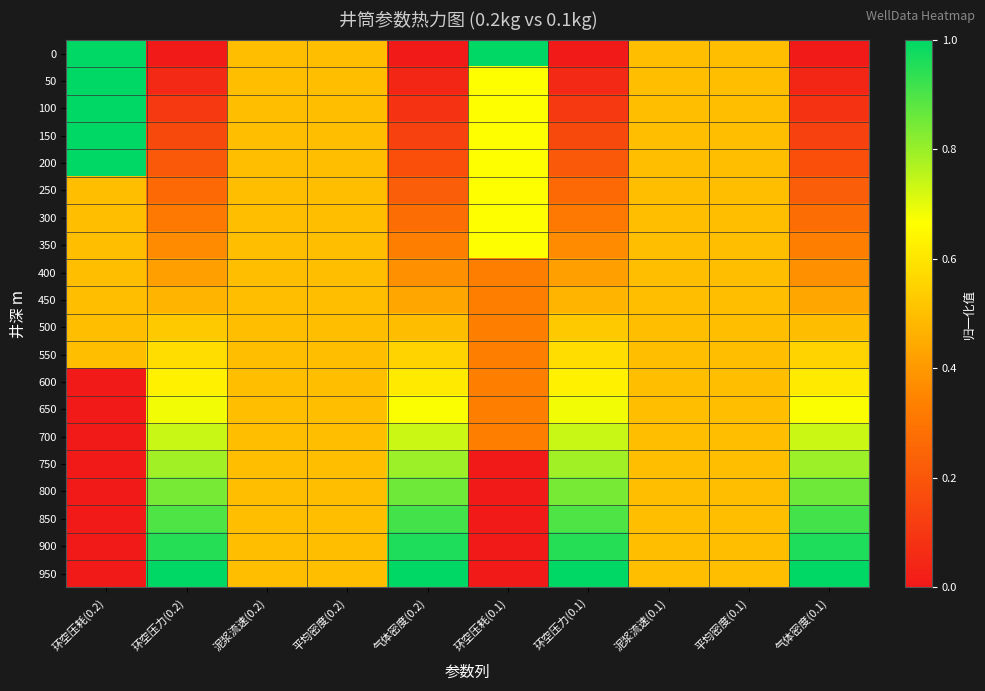

Which category has the highest value across all series?

环空压耗(0.2)